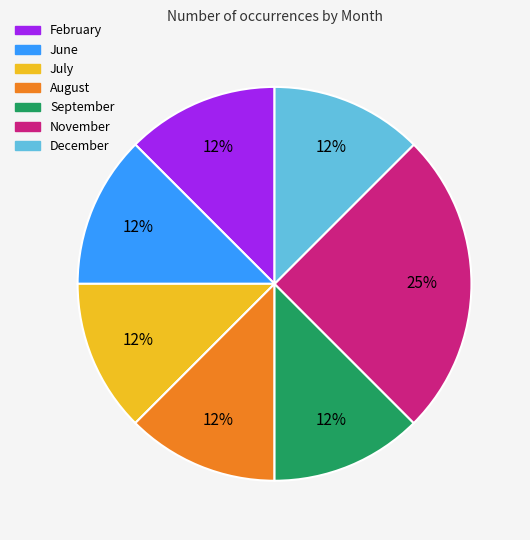

Is there a majority slice in this chart?

No